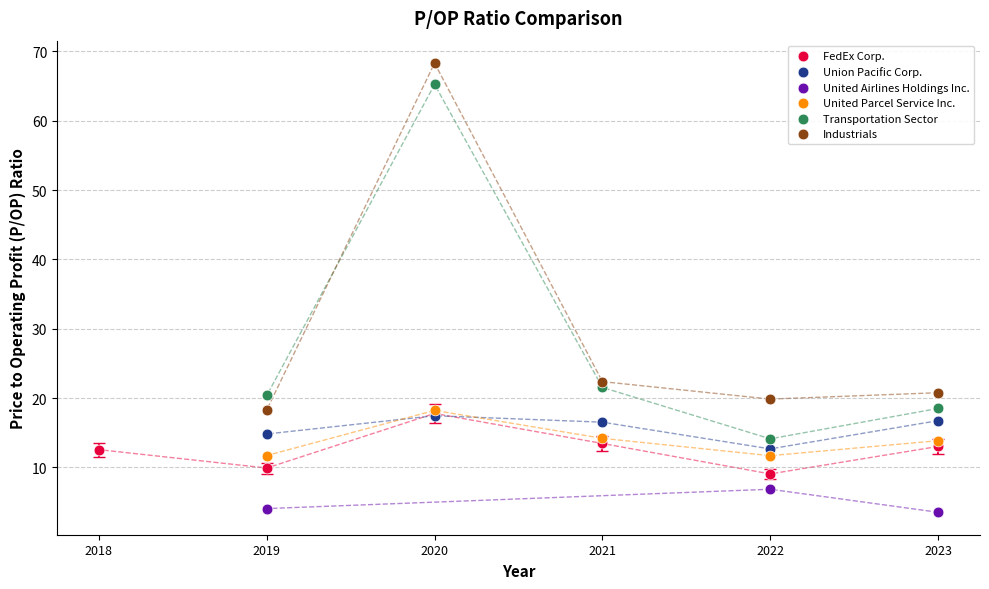

Which series reaches the maximum Y coordinate?

Industrials